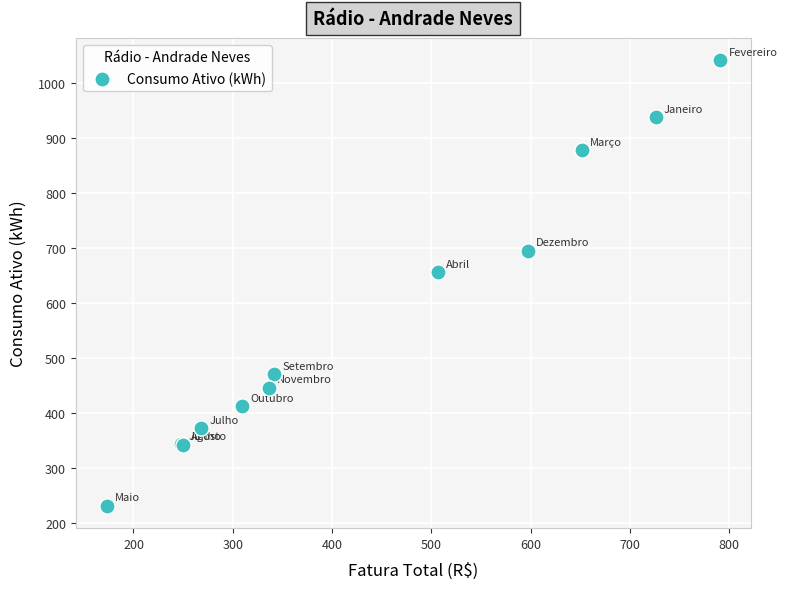

What Y value in the scatter plot is closest to 637?

656